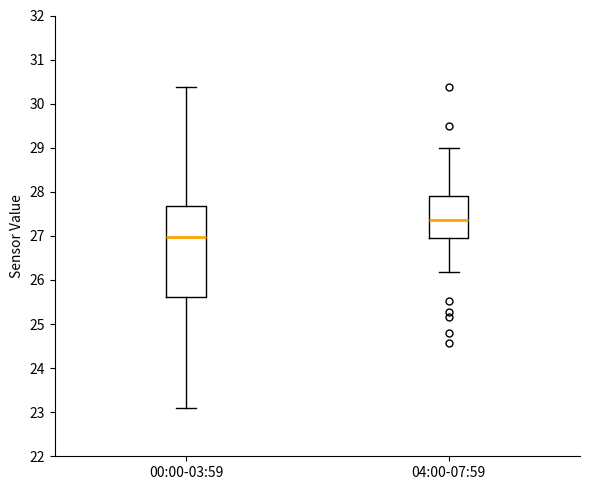

Reading left to right, transcribe this box plot: for each box, give where its median line is, the range the box spans, and where its two whiskers end, as read against the y-axis. The values are not printed on the chart, so give them approximately, as read against the axis.

00:00-03:59: median 27.0, box 25.6 to 27.7, whiskers 23.1 to 30.4
04:00-07:59: median 27.4, box 27.0 to 27.9, whiskers 26.2 to 29.0